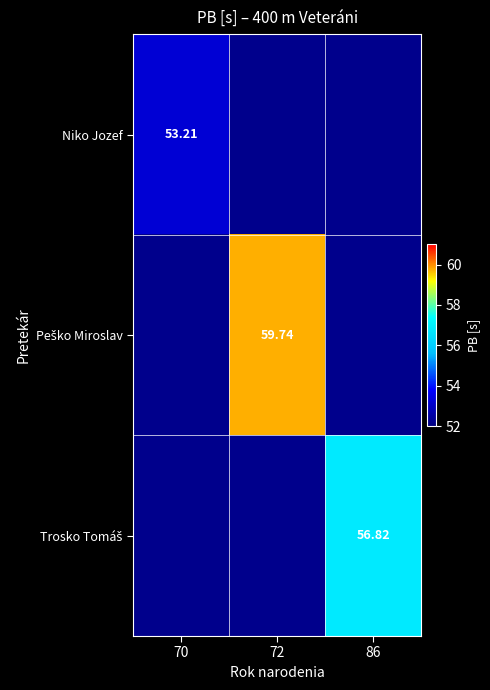

Which series has the largest range (max minus min)?

Peško Miroslav